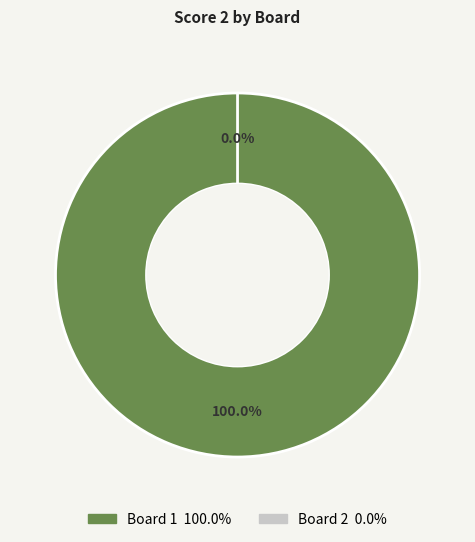

To the nearest percent, what is the difference between the largest and smallest slice percentages?

100%